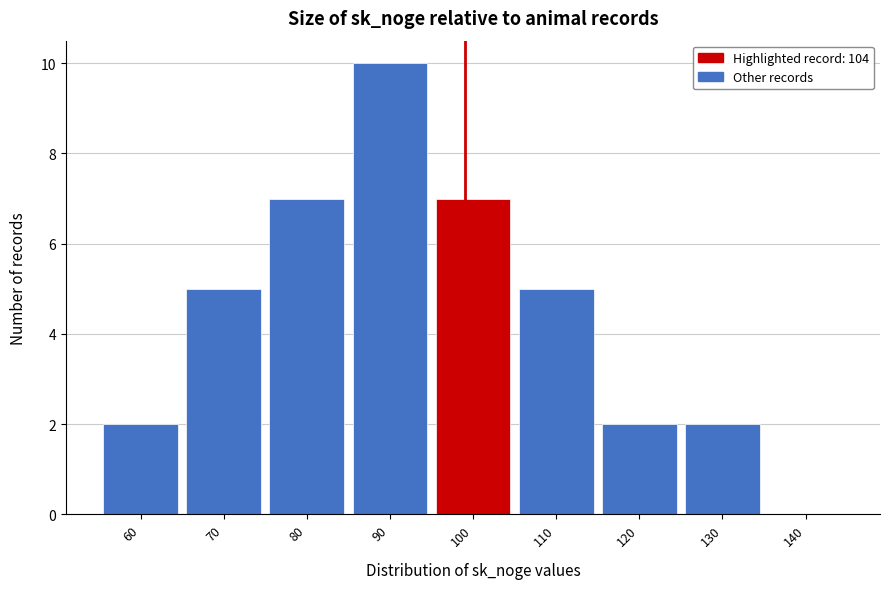

Reading left to right, list all the values displayed in this chart.

60=2	70=5	80=7	90=10	100=7	110=5	120=2	130=2	140=0